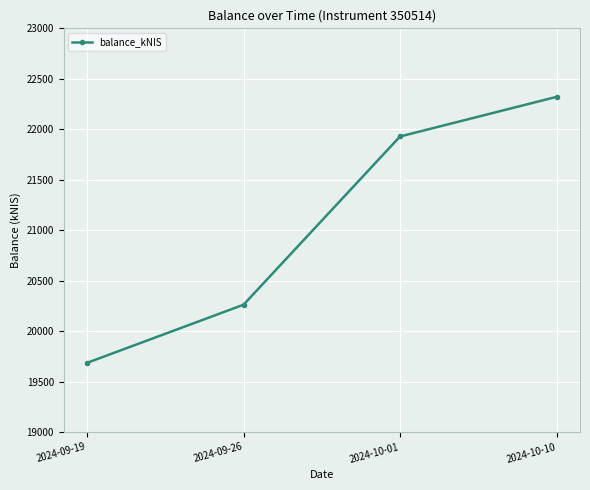

Rank the categories by value from highest to lowest.

2024-10-10, 2024-10-01, 2024-09-26, 2024-09-19